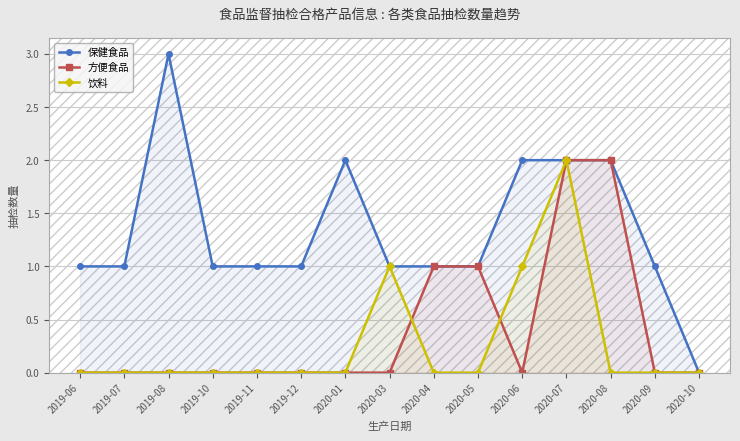

Does the chart display data point markers on the line(s)?

Yes